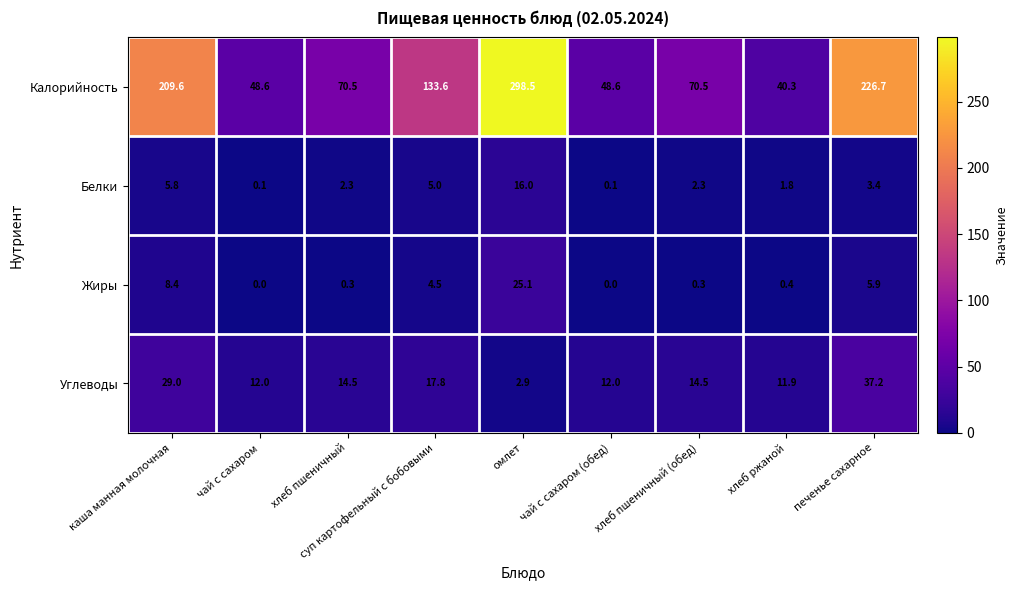

Which series changed the most between чай с сахаром and хлеб пшеничный (обед)?

Калорийность